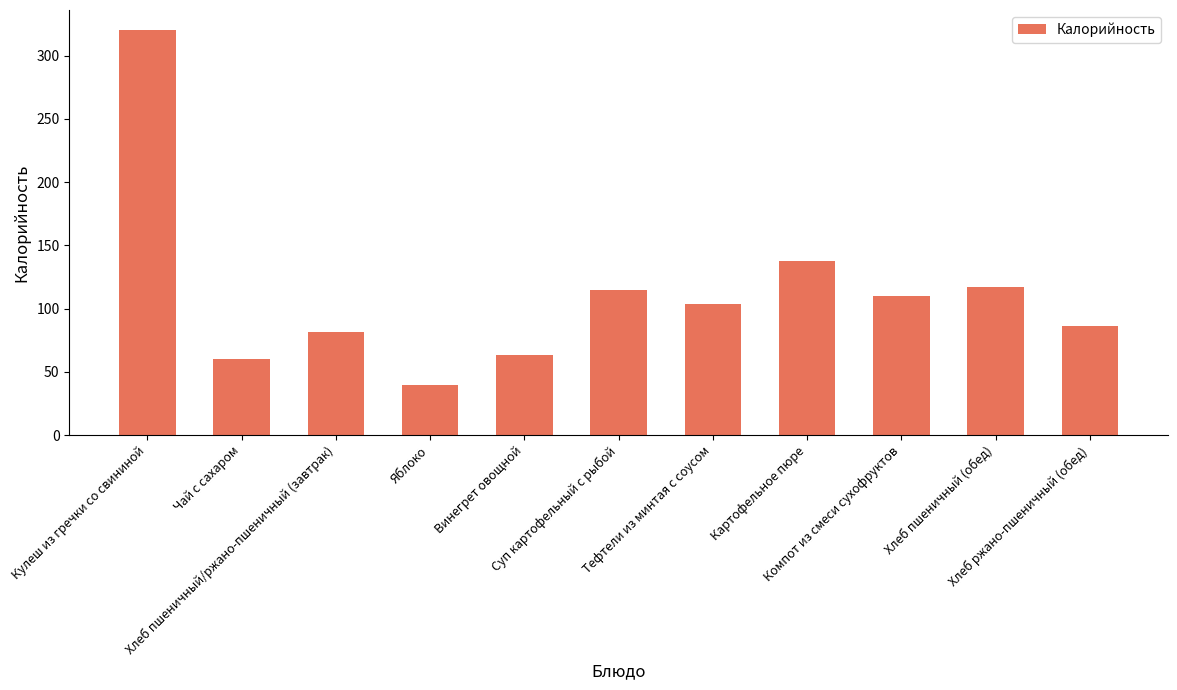

Where is the data nearest to the value 179?

Картофельное пюре